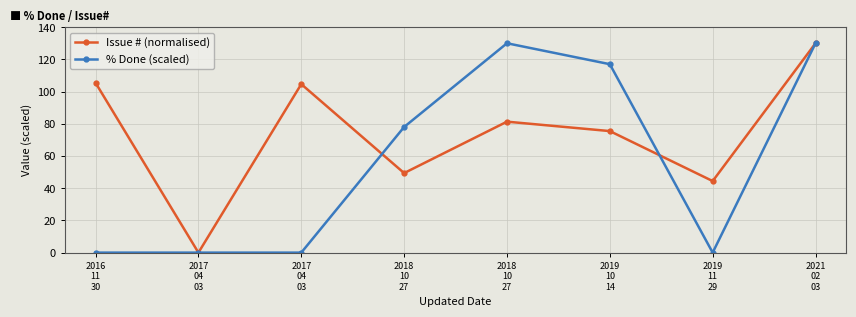

At which category does the chart reach its minimum across all series?

2017
04
03